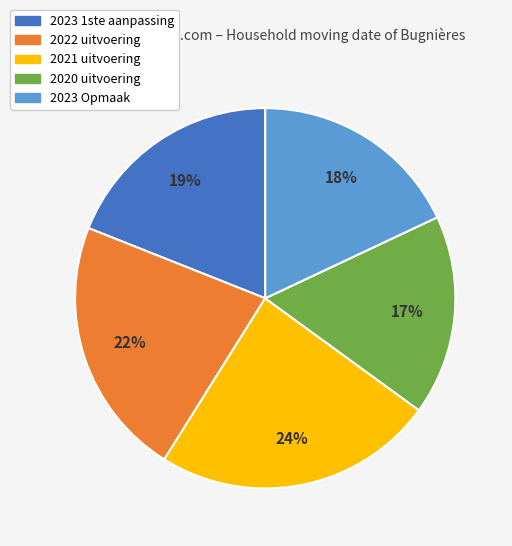

Between 2021 uitvoering and 2022 uitvoering, which is larger?

2021 uitvoering